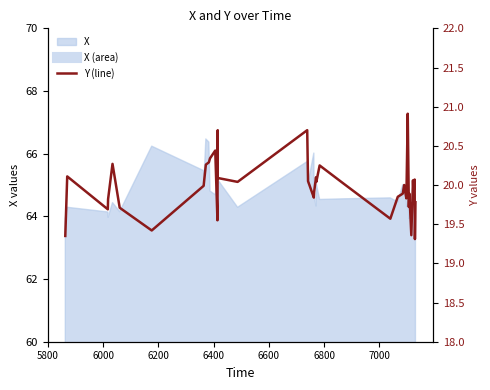

What position from the right is 6200?

37